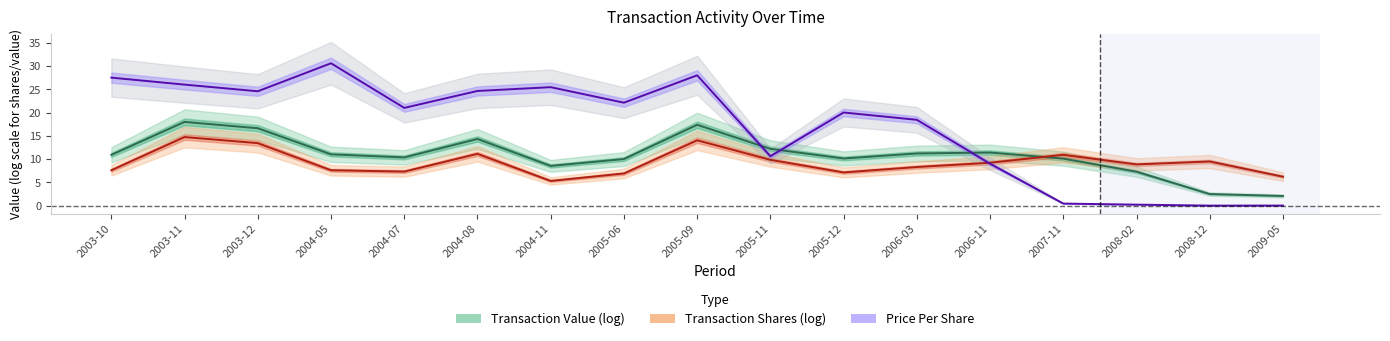

How many lines are shown in the chart?

3